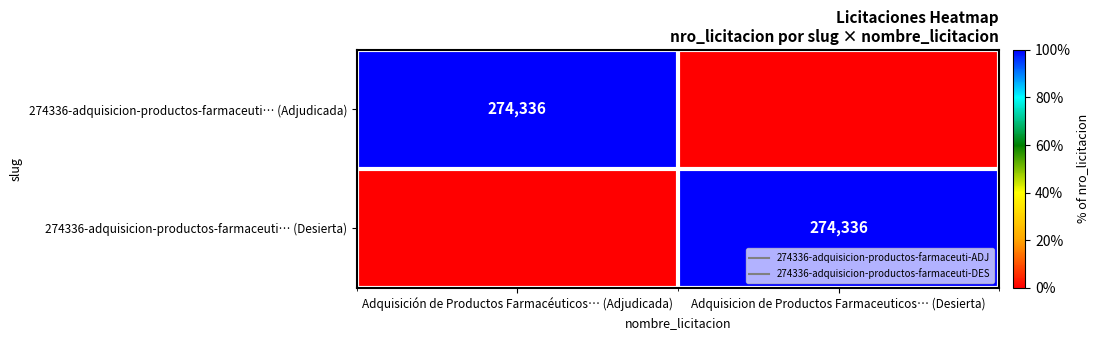

At which label does 274336-adquisicion-productos-farmaceuti… (Adjudicada) reach its peak?

Adquisición de Productos Farmacéuticos… (Adjudicada)